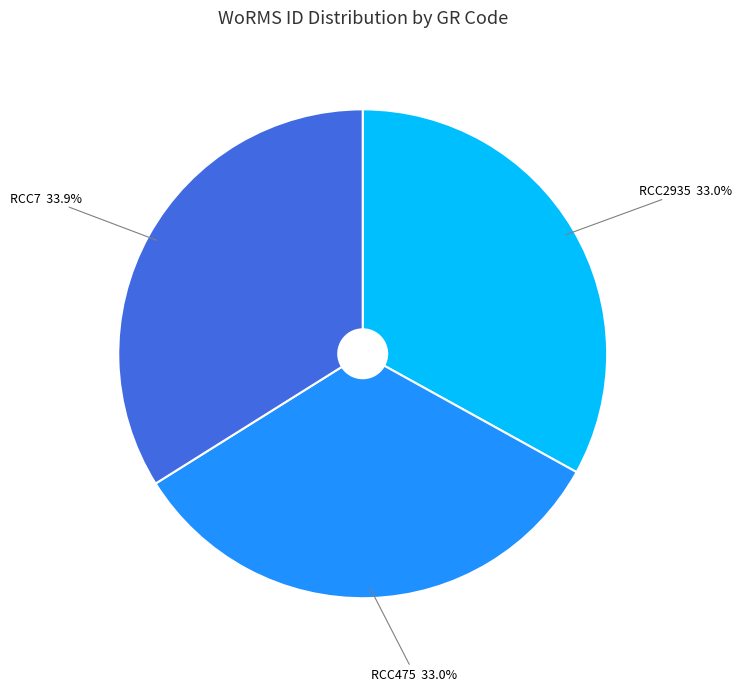

How many slices are in this pie chart?

3